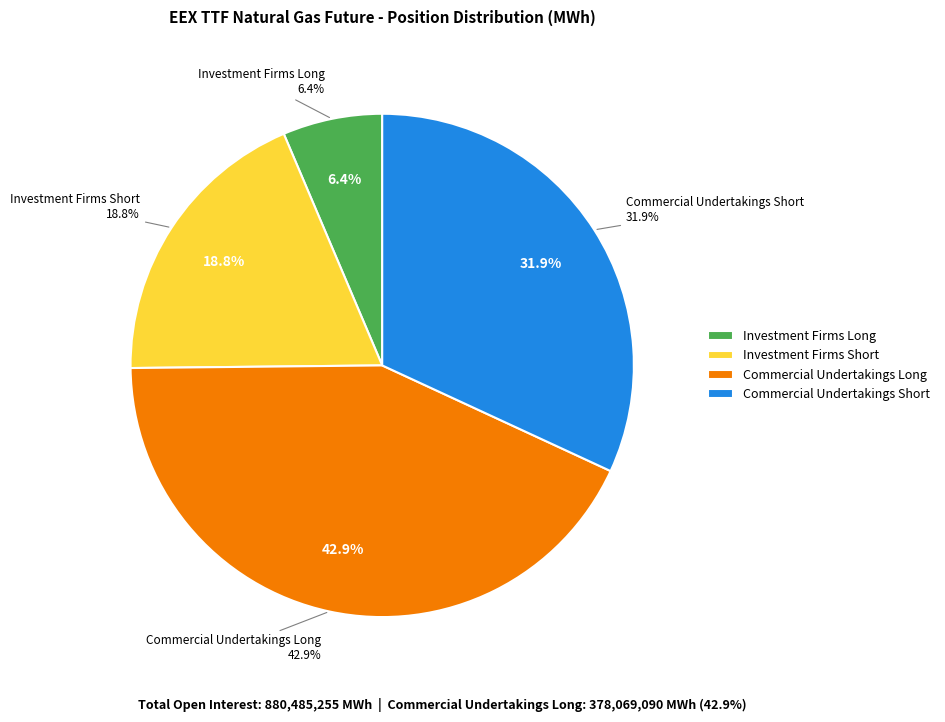

Does Investment Firms or credit institutions Long represent more than half of the total?

No